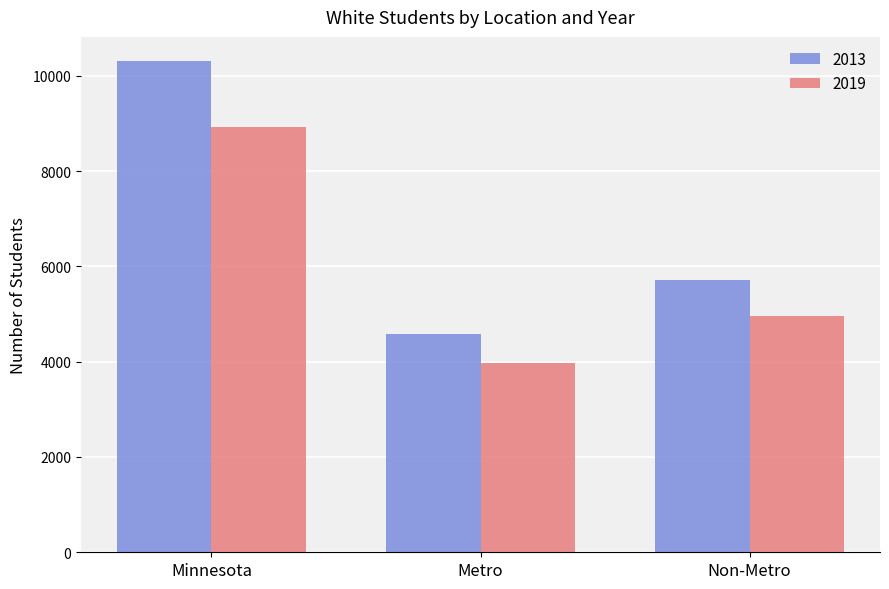

Rank the categories by 2019 value from highest to lowest.

Minnesota, Non-Metro, Metro